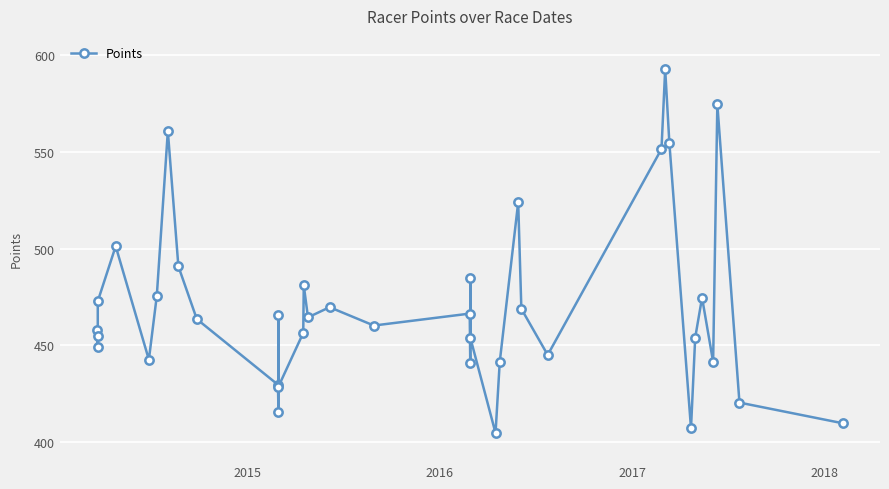

What is the difference between the maximum and minimum values?

188.2